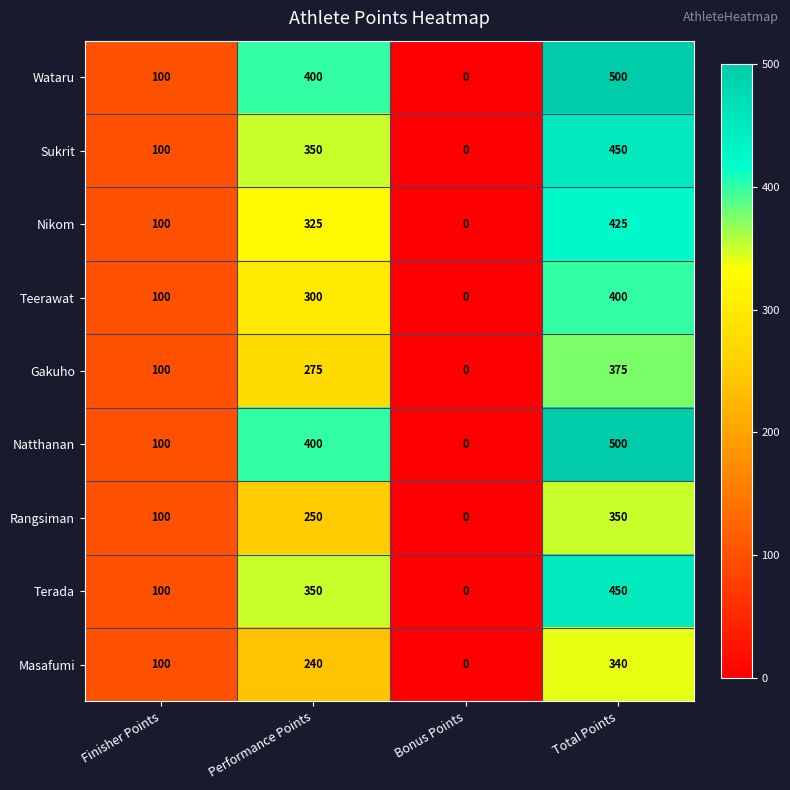

At which label is Wataru closest to 250?

Finisher Points